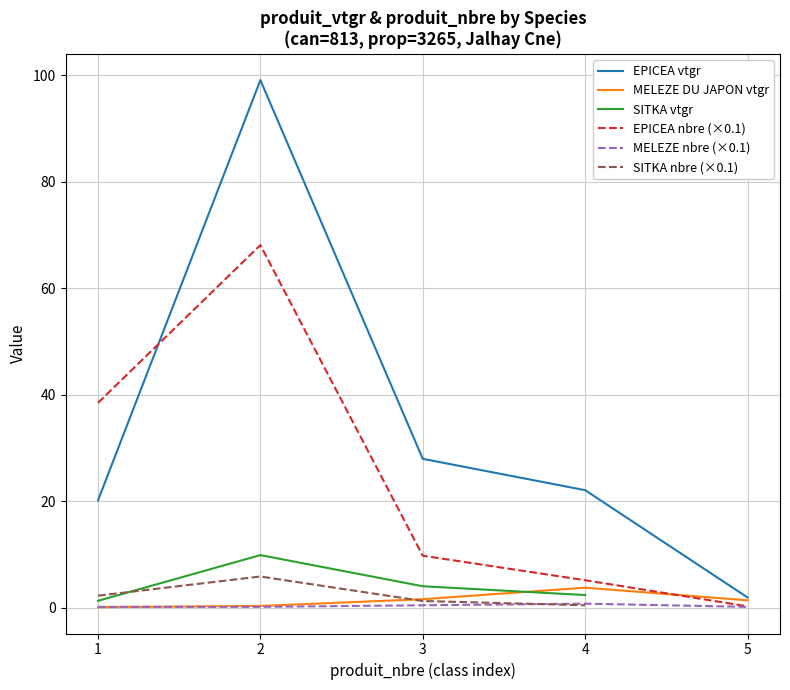

What is the lowest value of the MELEZE DU JAPON series?

0.1